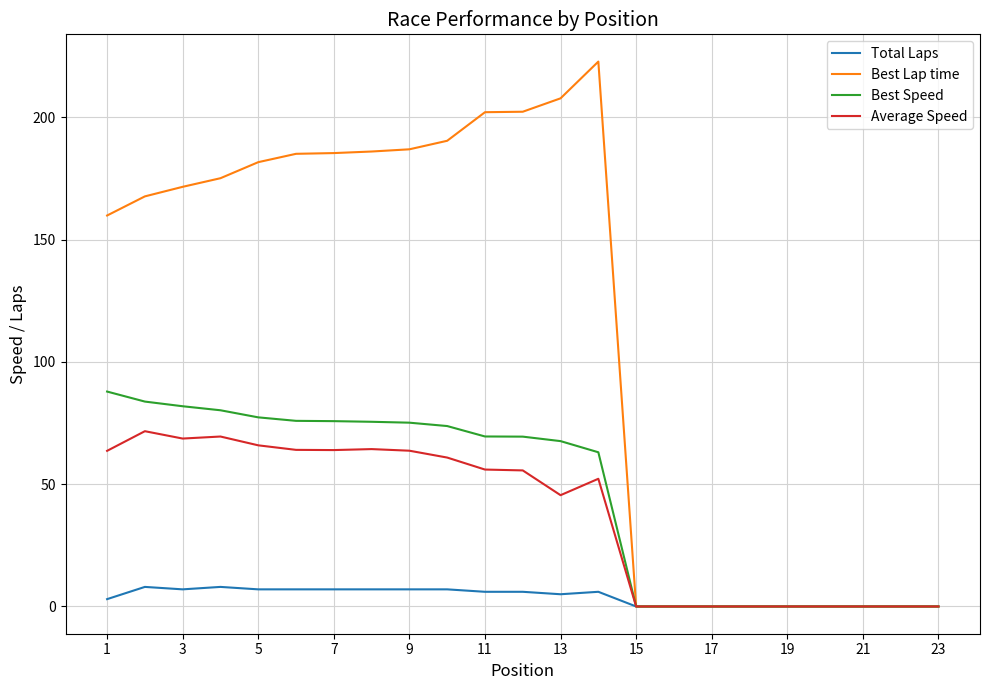

Which series has the largest total across all categories?

Best Lap time